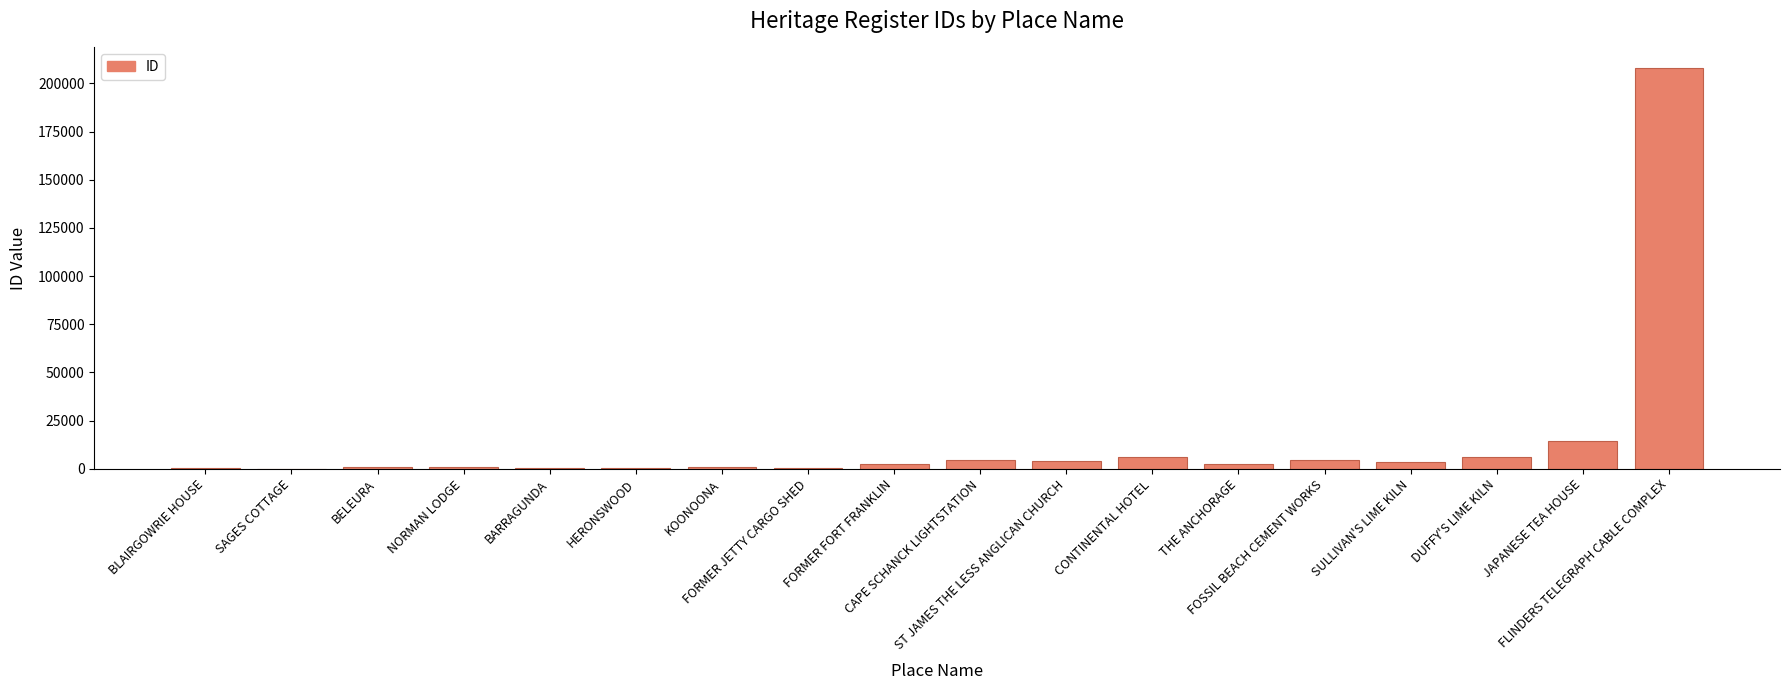

Which label corresponds to the largest value in the chart?

FLINDERS TELEGRAPH CABLE COMPLEX